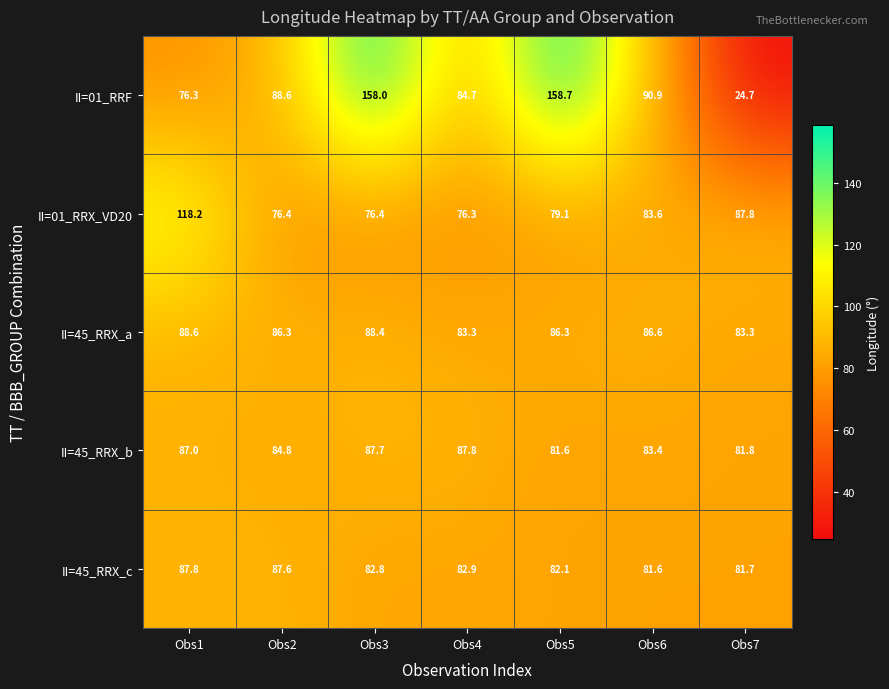

Is it true that II=45_RRX_a equals 83.3 at Obs7?

True